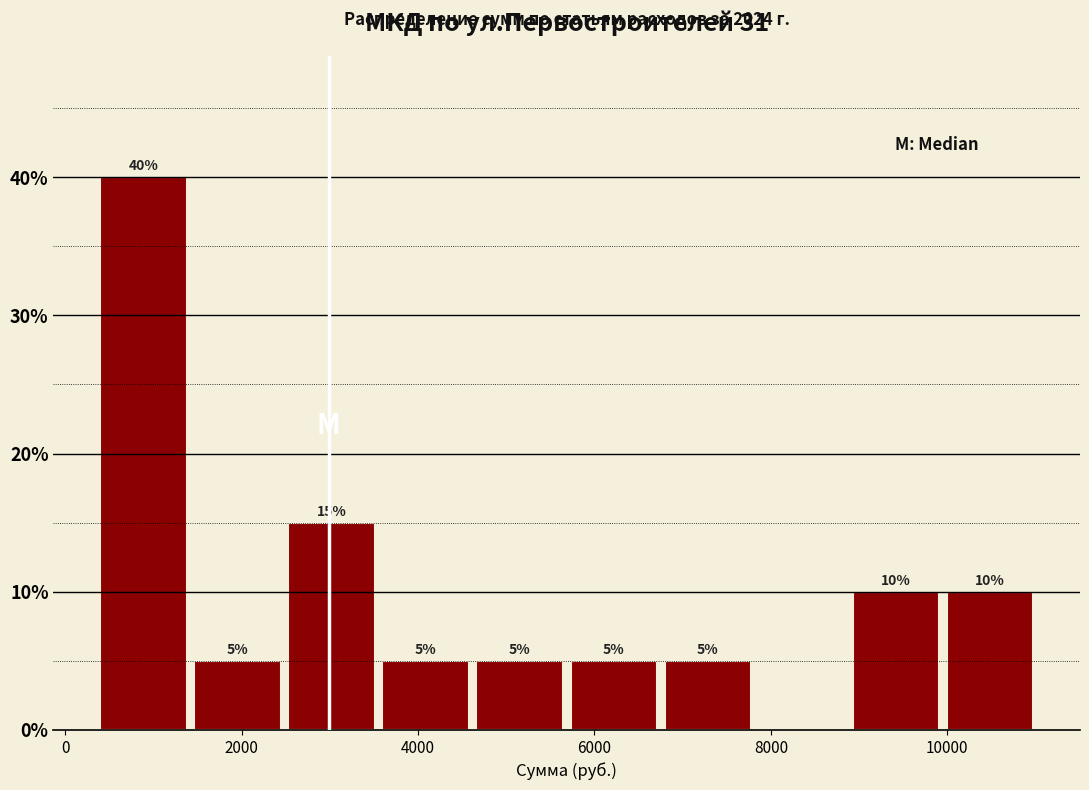

Which range on the x-axis has the tallest bar?

400 to 1400